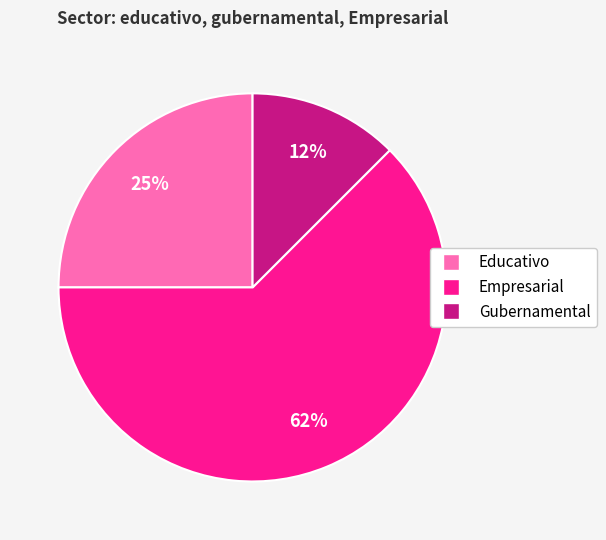

The Gubernamental slice represents 2% of the pie. True or false?

False